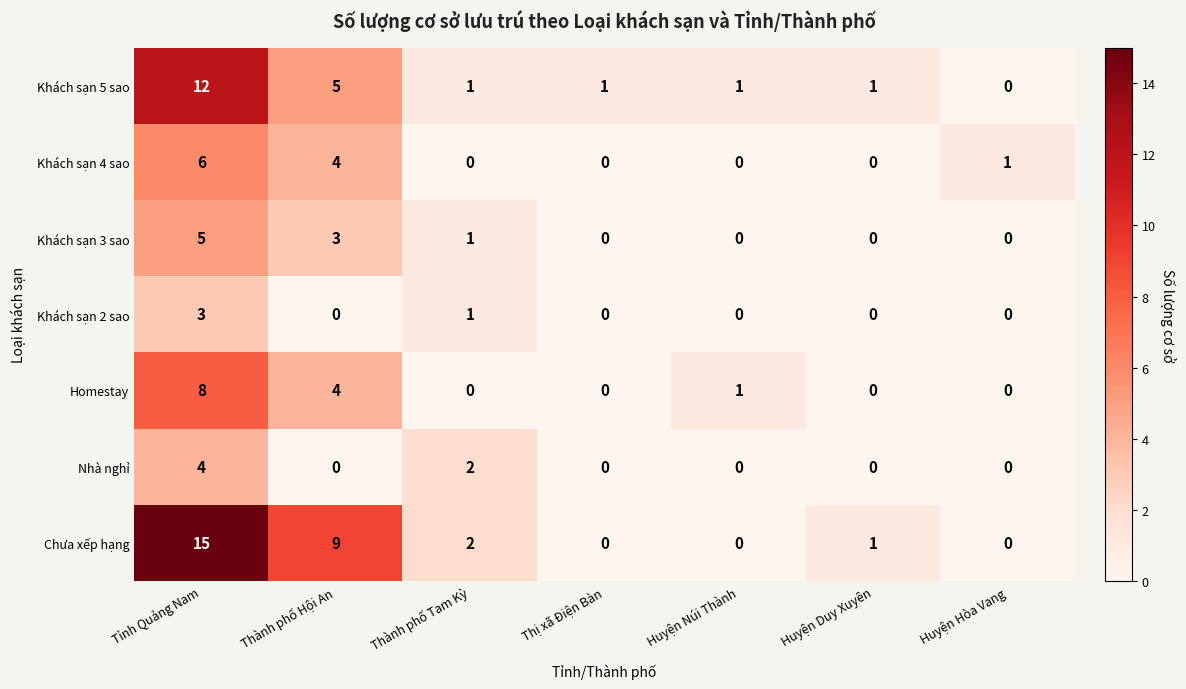

Count the number of categories in the chart.

7